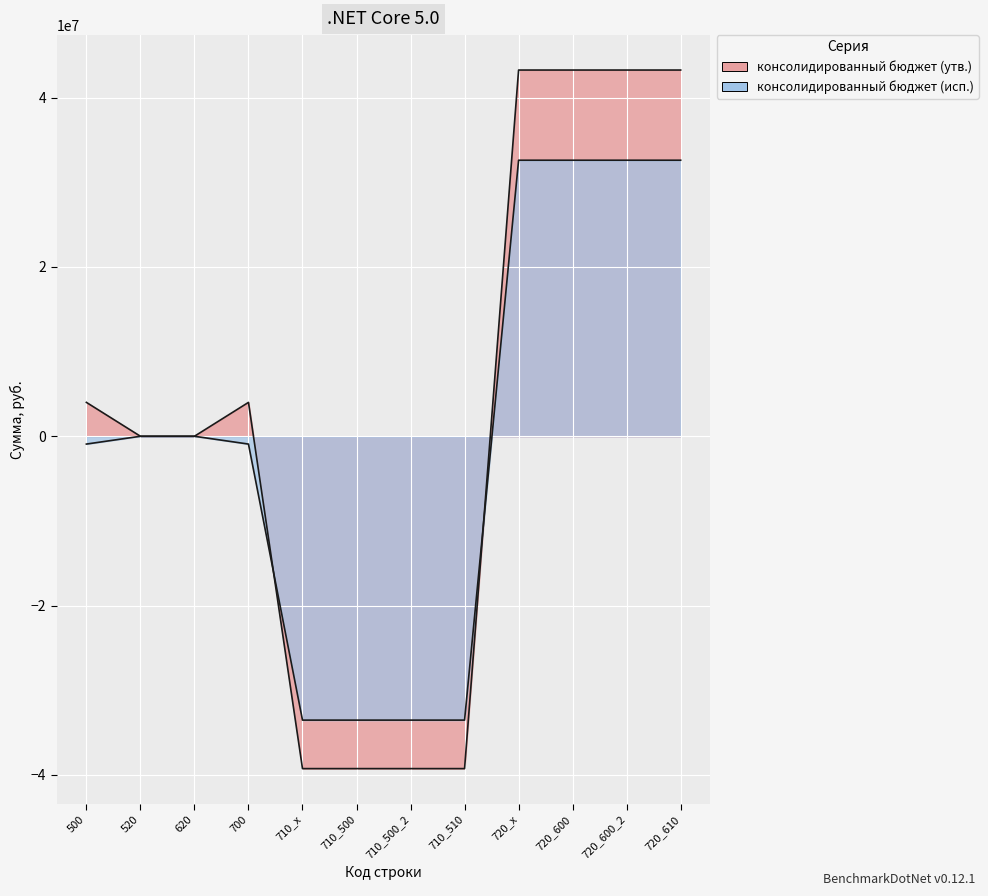

What is the average value of the консолидированный бюджет (исп.) series?

-461055.2